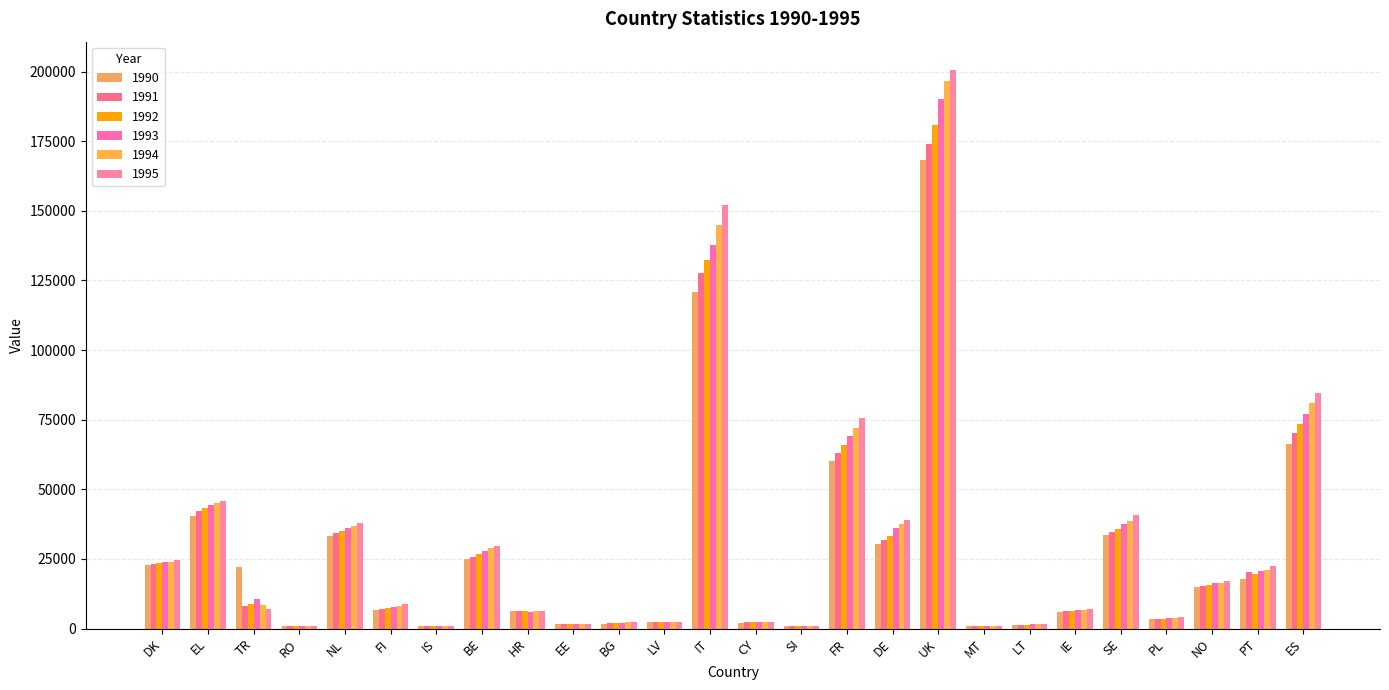

What is the value of the 1993 bar at the 9th from the left?

6138